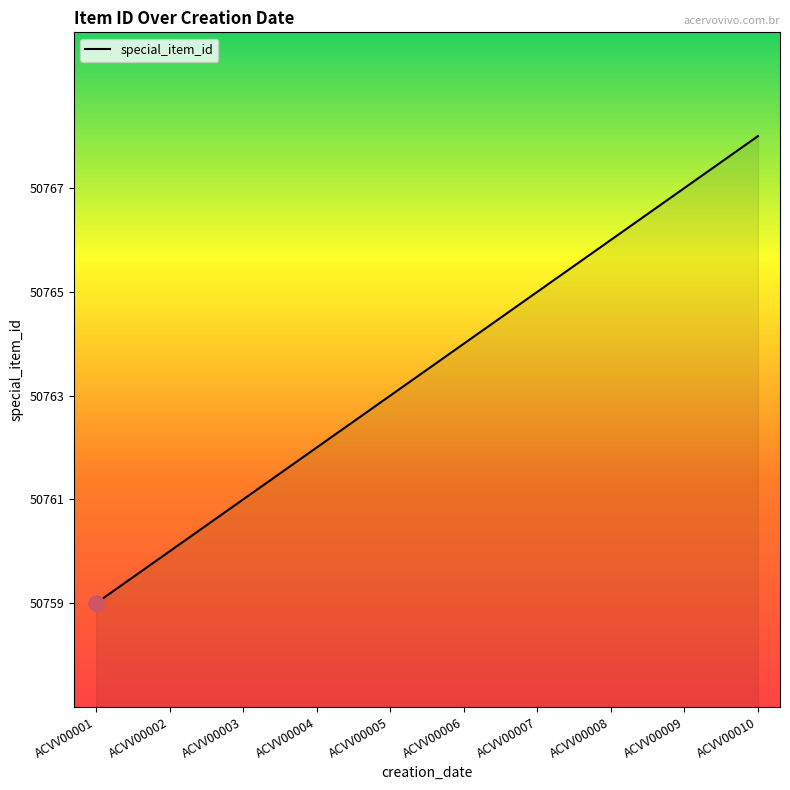

What is the change in value from ACVV00004 to ACVV00008?

+4